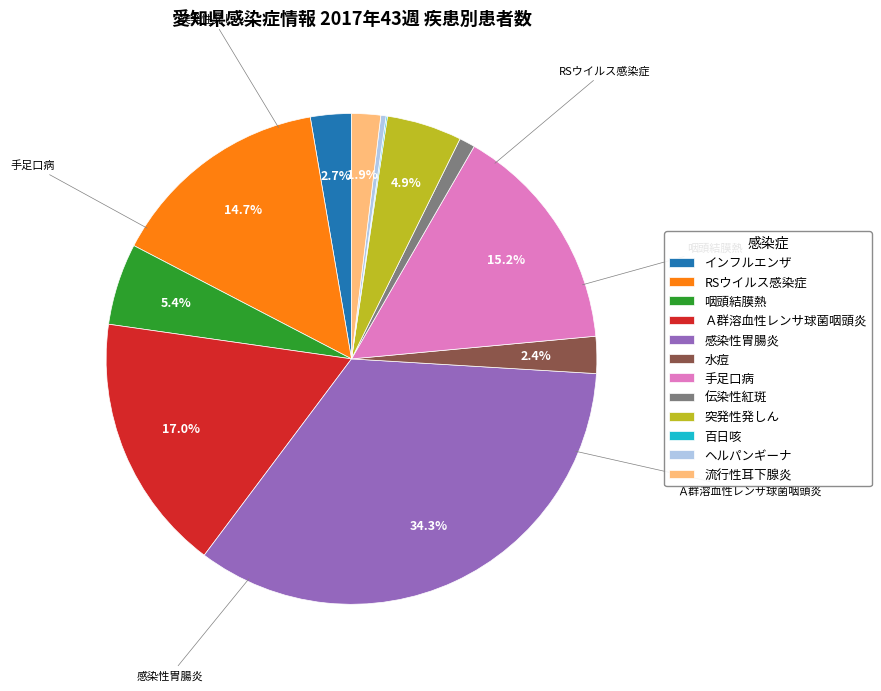

Does ヘルパンギーナ account for over 50% of the chart?

No